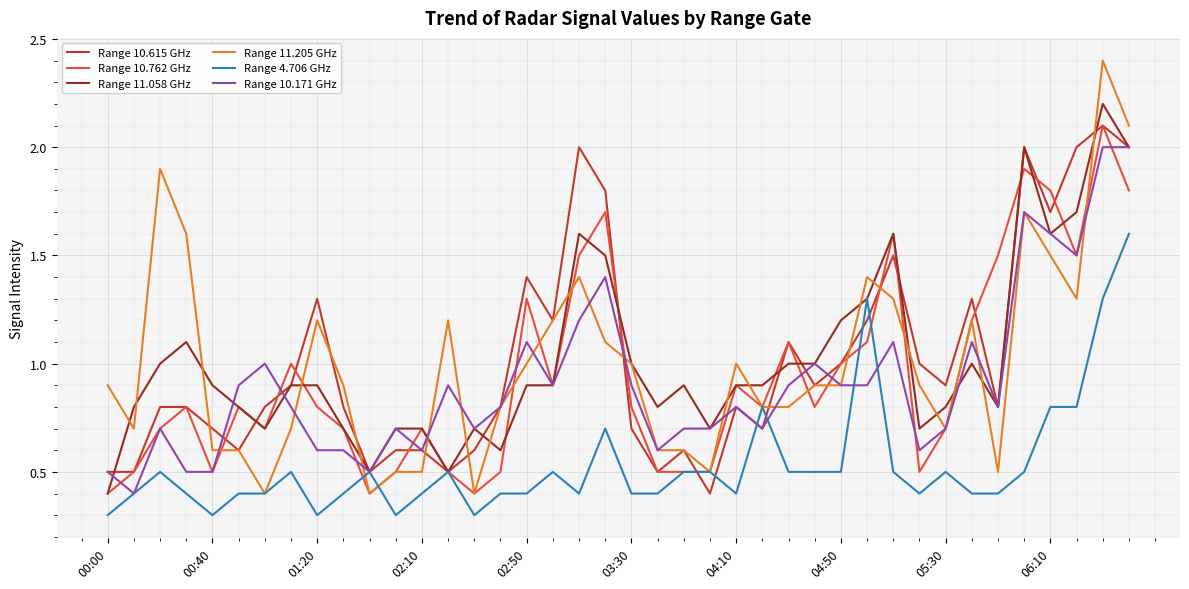

What is the smallest value displayed?

0.3